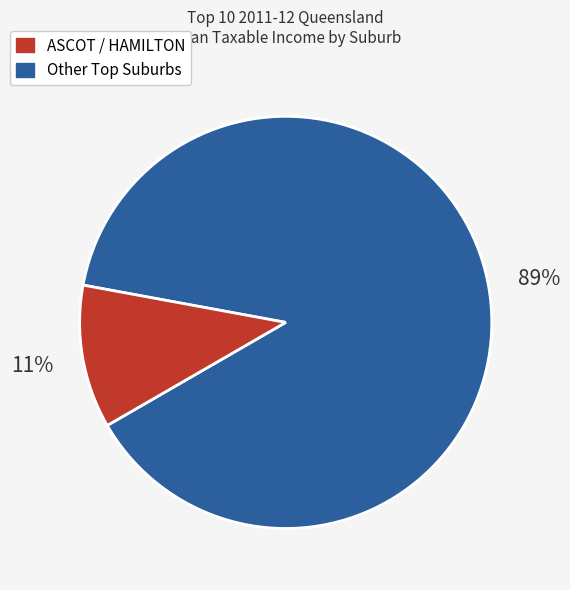

To the nearest percent, what is the difference between the largest and smallest slice percentages?

78%